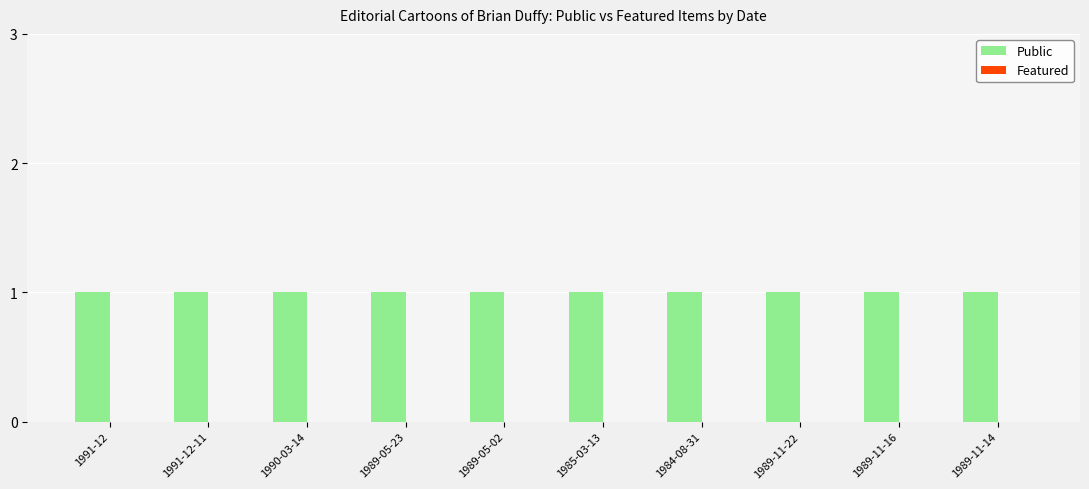

At which category is the sum across all series the highest?

1991-12